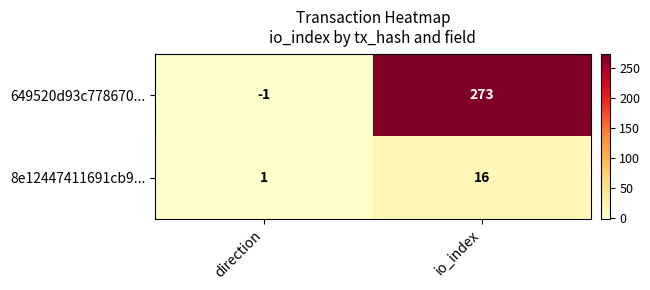

What is the sum of the 8e12447411691cb9... values at io_index and direction?

17